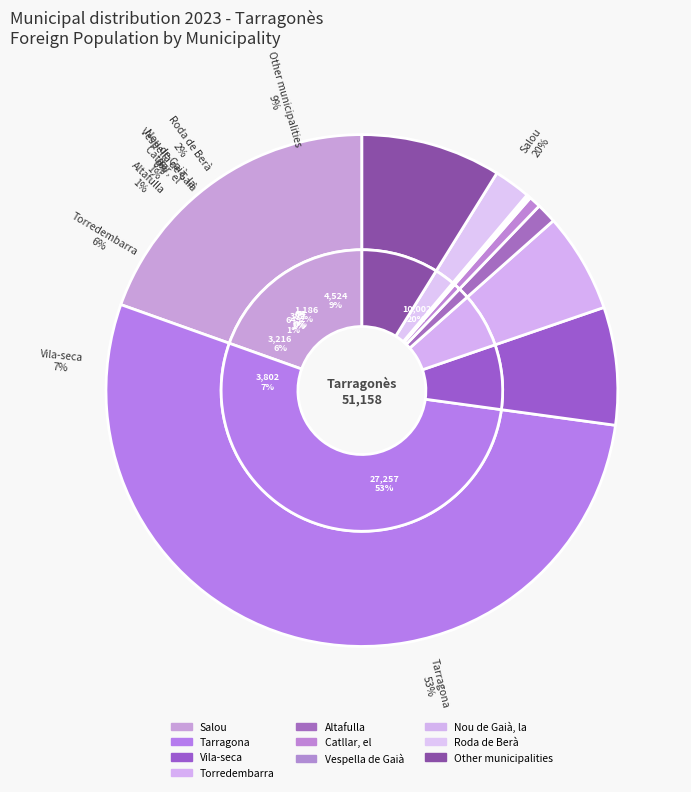

Which category has the biggest portion of the pie?

Tarragona